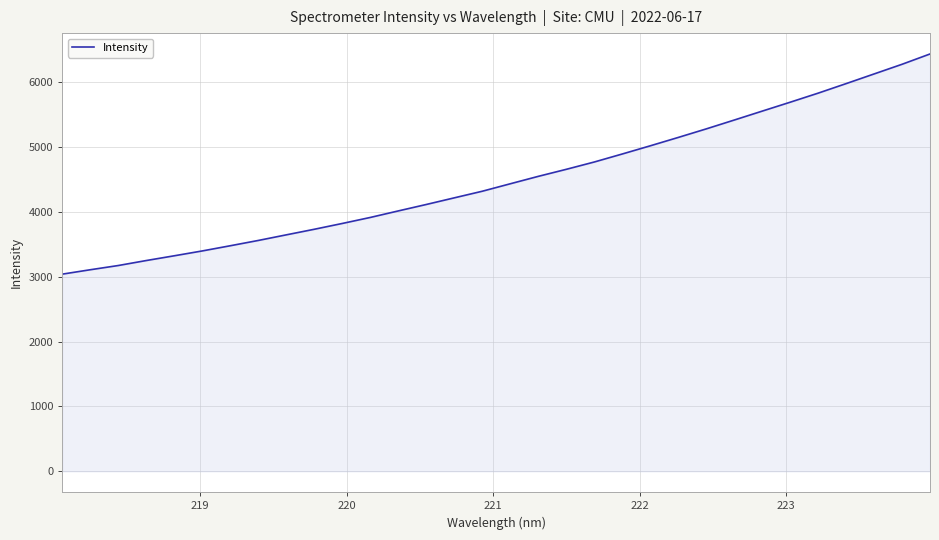

What is the maximum value shown in the chart?

6437.3